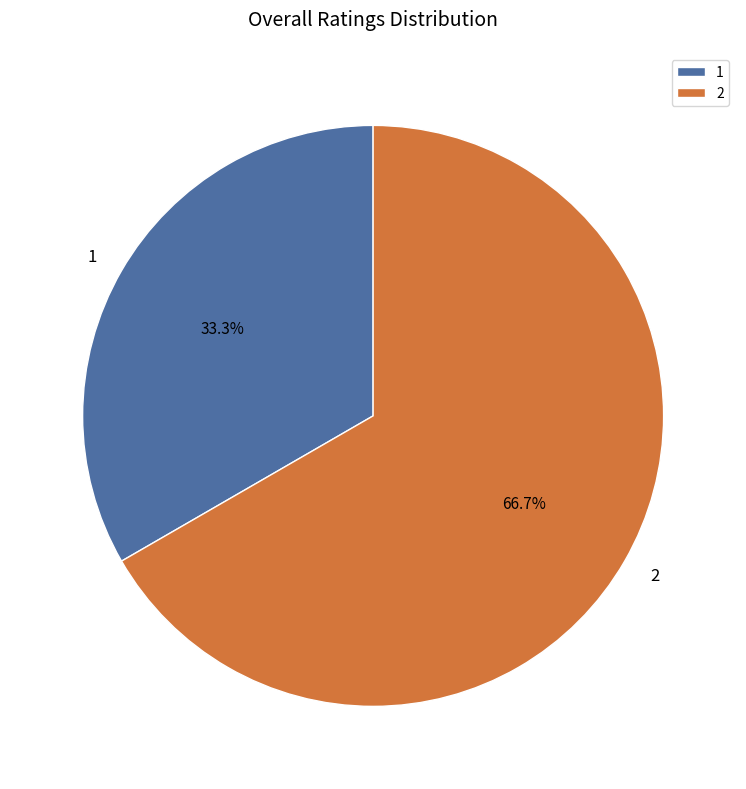

How many segments does this pie chart have?

2